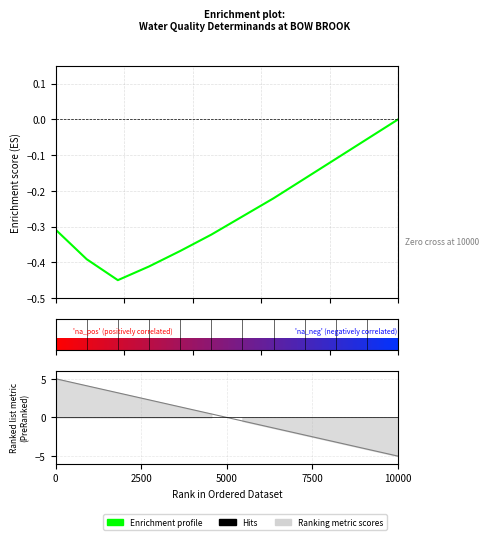

How many interior local valleys (lower than both neighbors) does the data have?

1